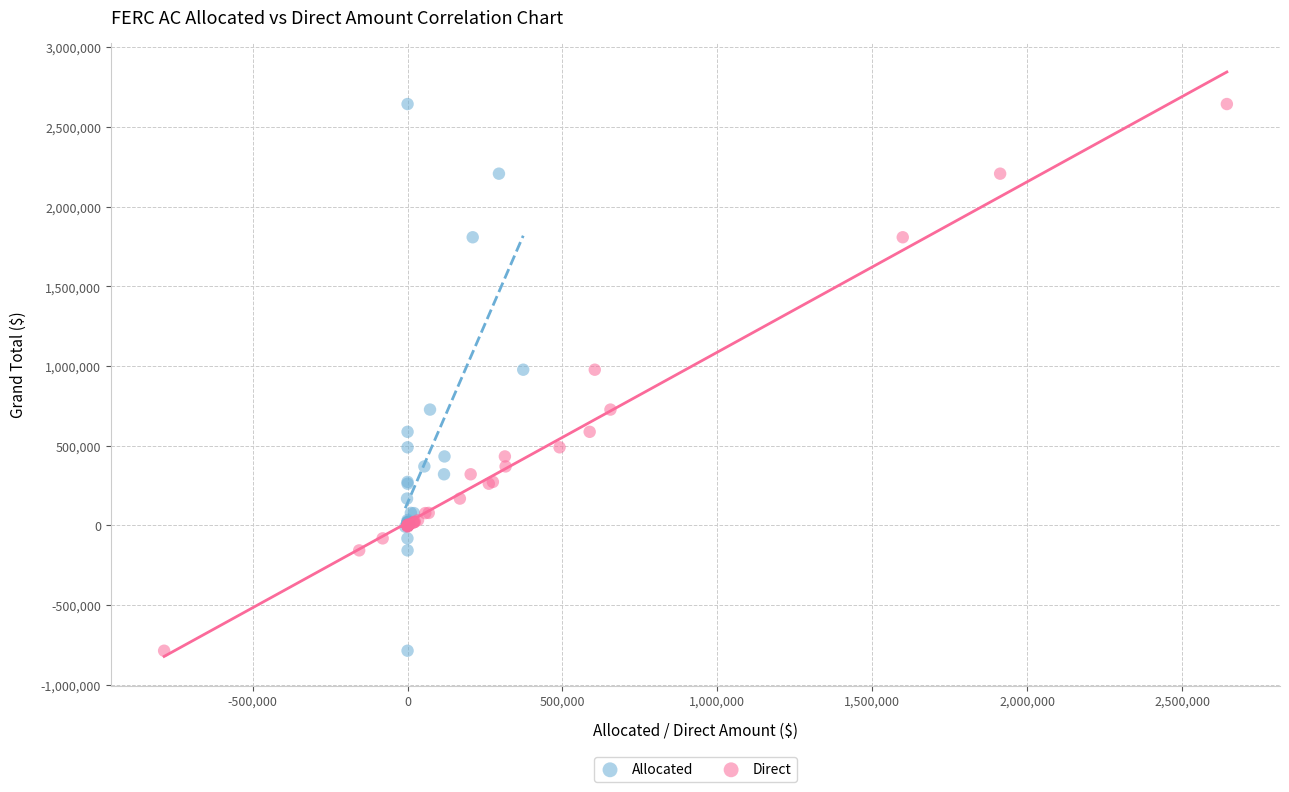

What are all the series names shown in the legend?

Allocated, Direct